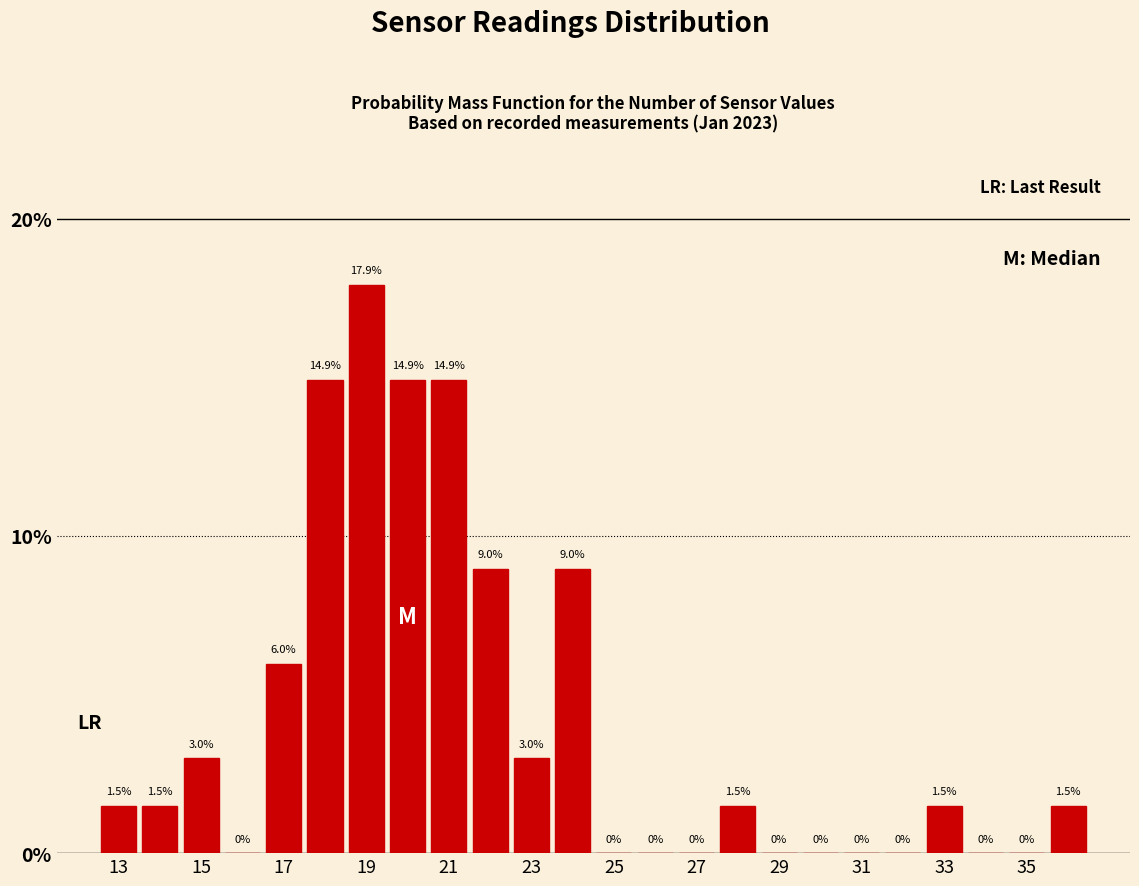

Which range on the x-axis has the tallest bar?

18.5 to 19.5